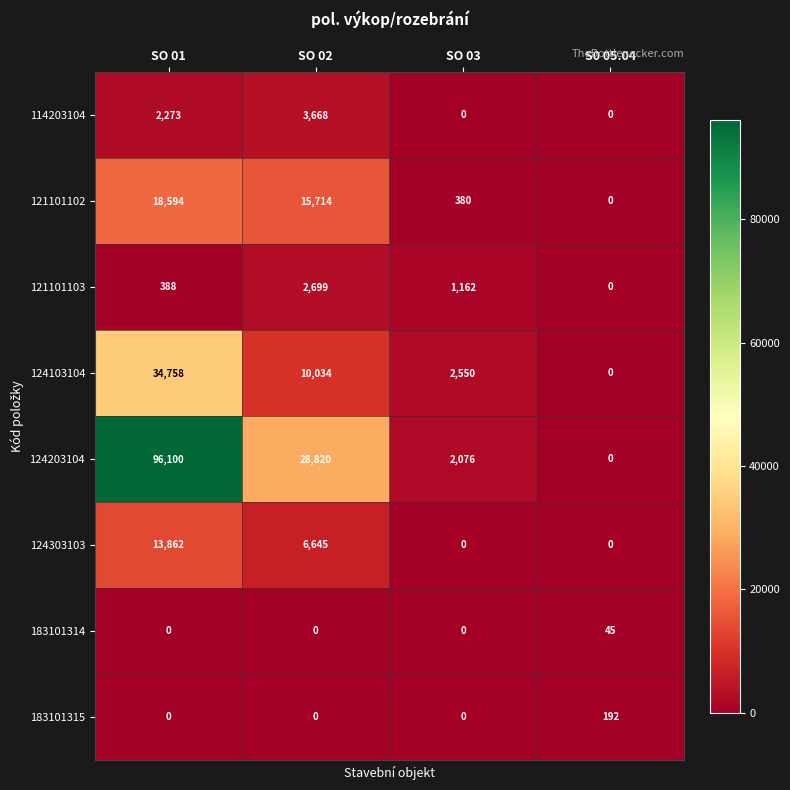

Rank the series by their maximum value, from lowest to highest.

183101314, 183101315, 121101103, 114203104, 124303103, 121101102, 124103104, 124203104